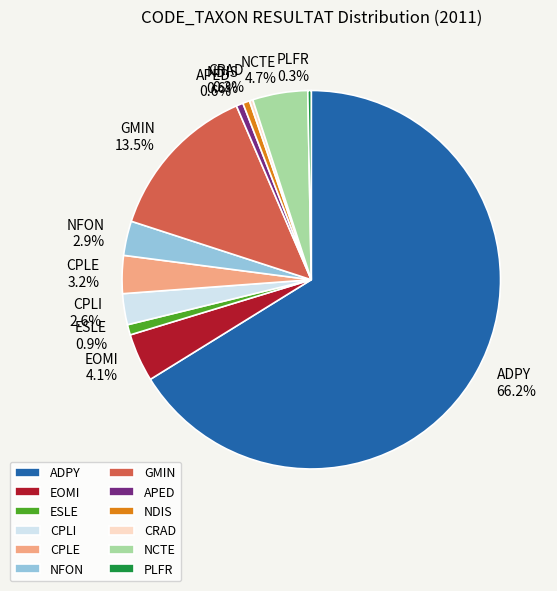

What is the largest slice in the pie chart?

ADPY